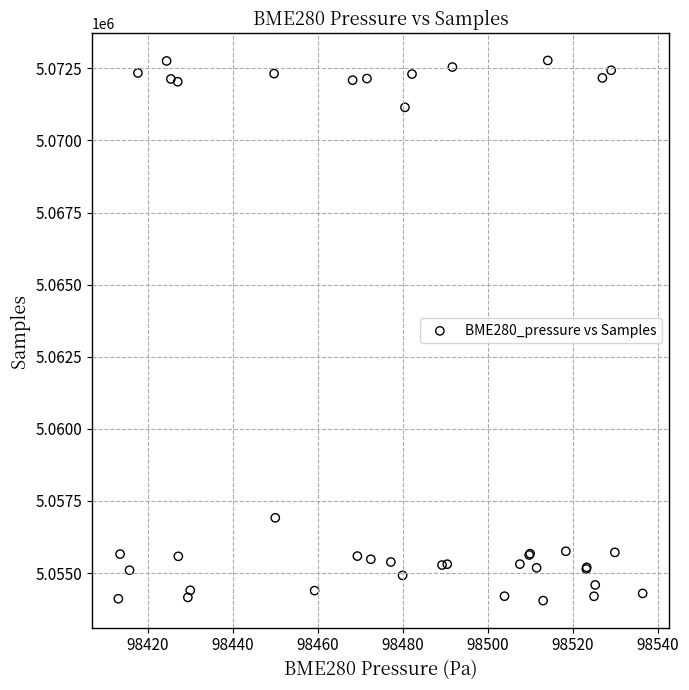

What Y value in the scatter plot is closest to 5063410?

5056917